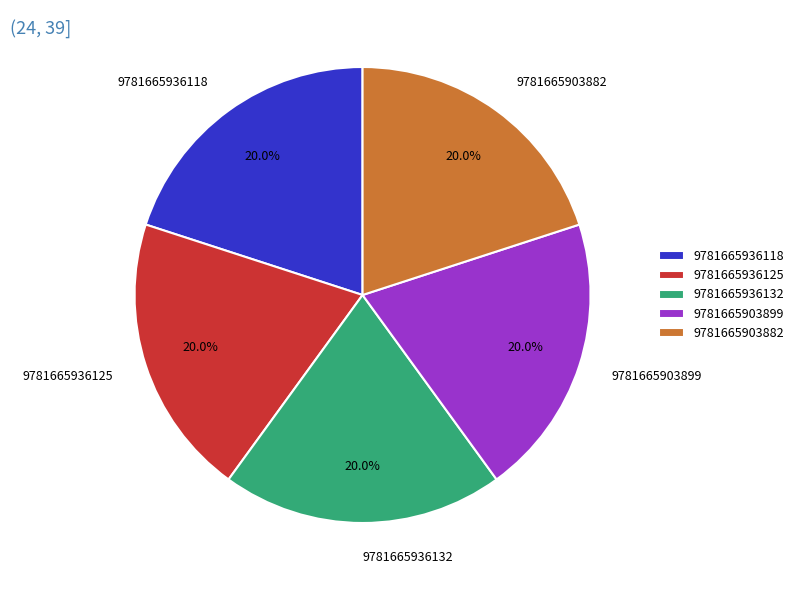

To the nearest percent, what percentage of the pie is 9781665936118?

20%